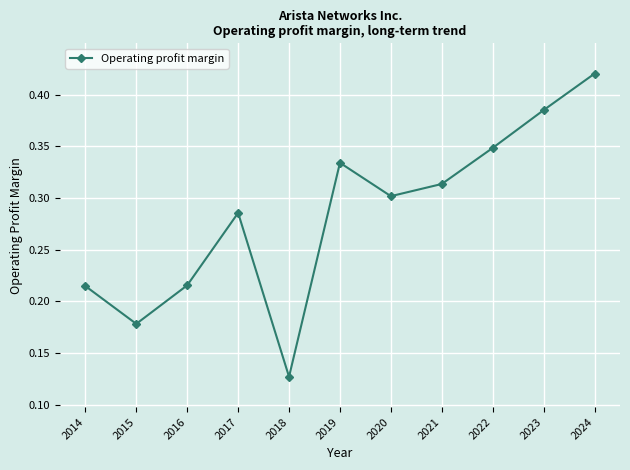

How many interior local peaks (higher than both neighbors) does the data have?

2